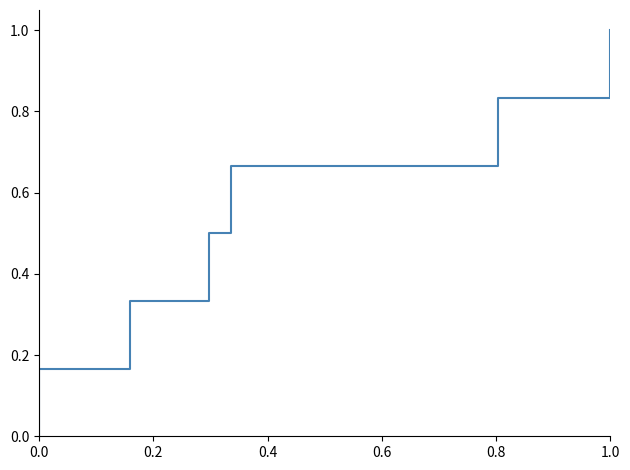

What is the difference between the values at 1.0 and 0.8?

0.2